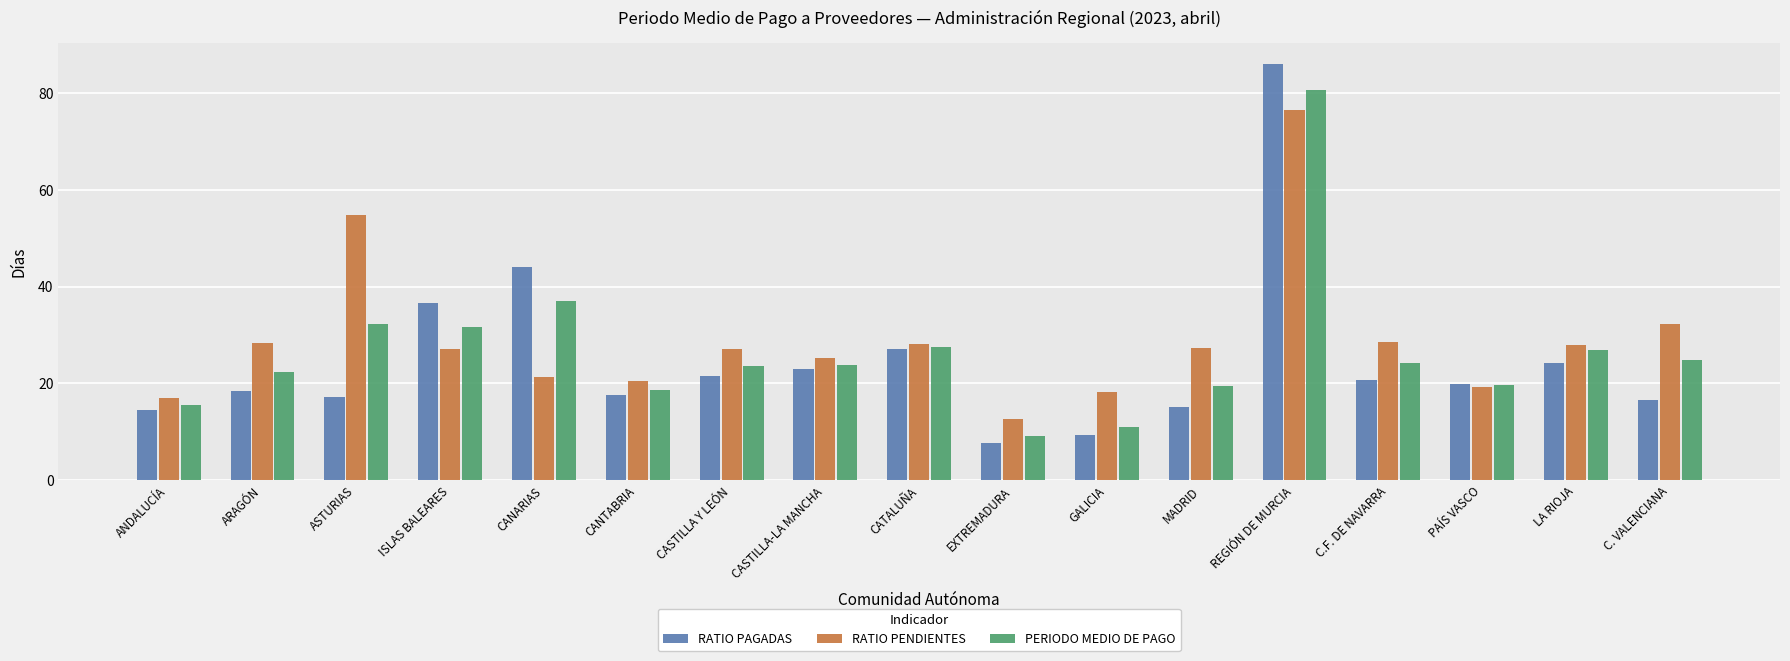

Which series has the widest spread of values?

RATIO PAGADAS